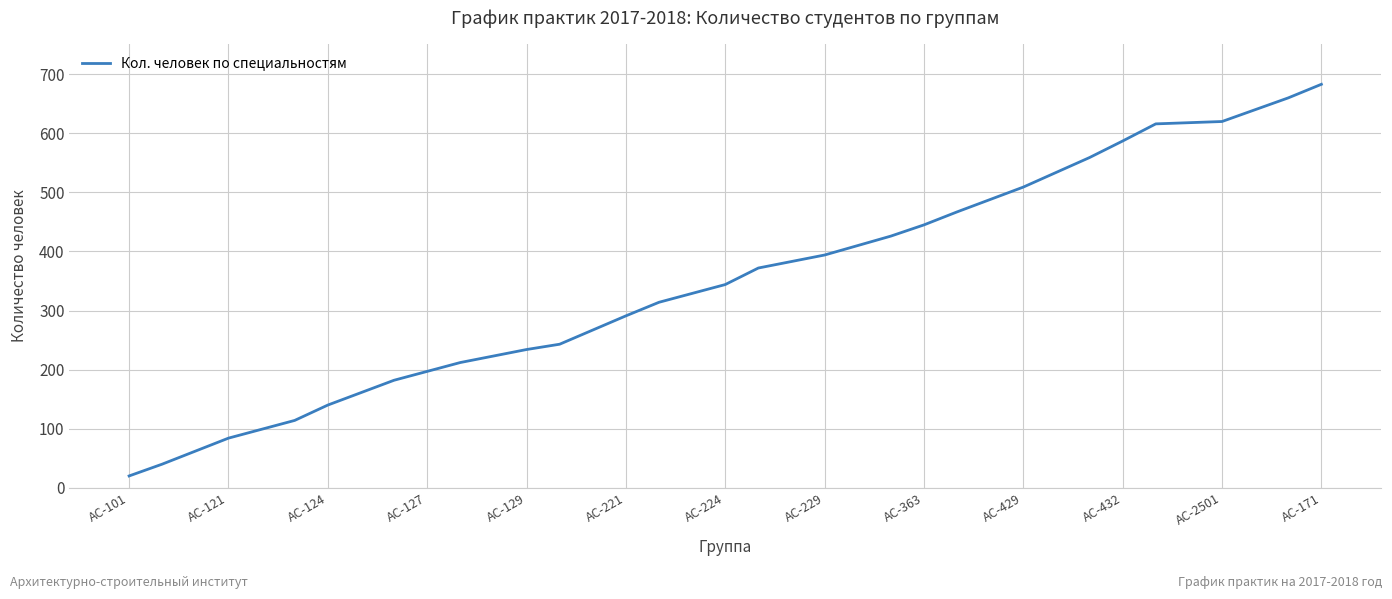

What is the smallest value displayed?

20